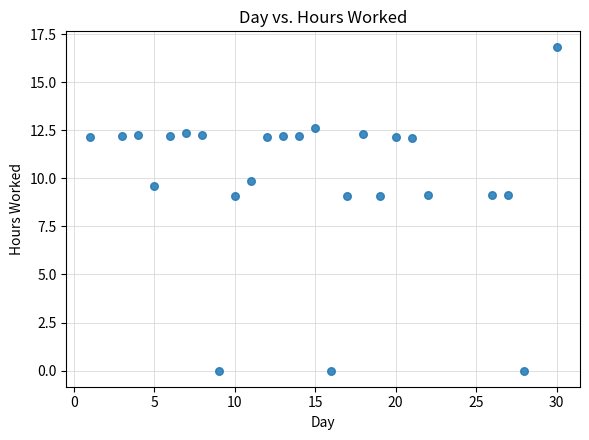

What is the range of Y values (max minus min)?

16.8